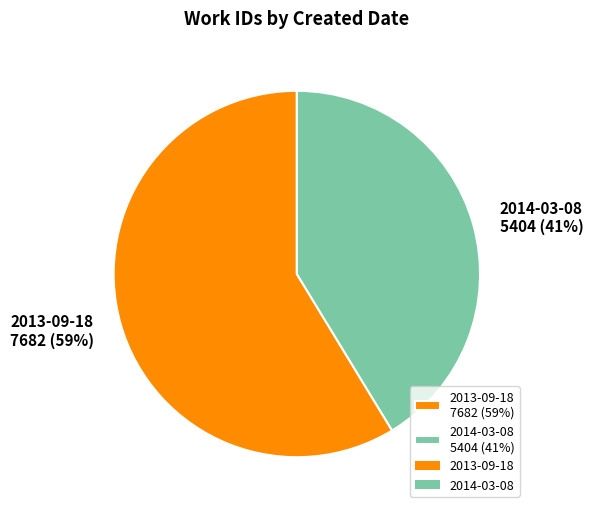

Combined, do 2014-03-08 5404 (41%) and 2013-09-18 7682 (59%) account for over 50%?

Yes